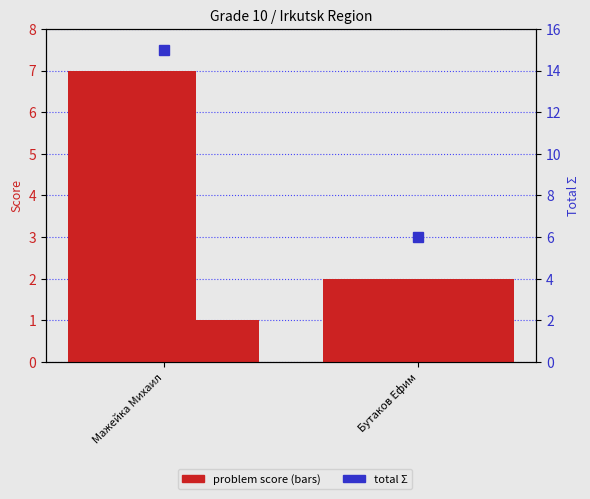

What is the approximate value of Problem 1 at Бутаков Ефим?

2